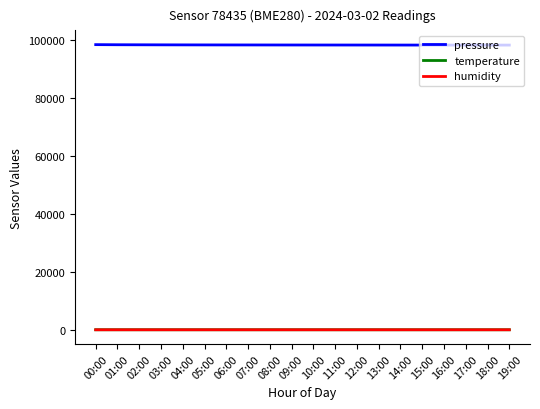

What position from the left is 16:00?

17